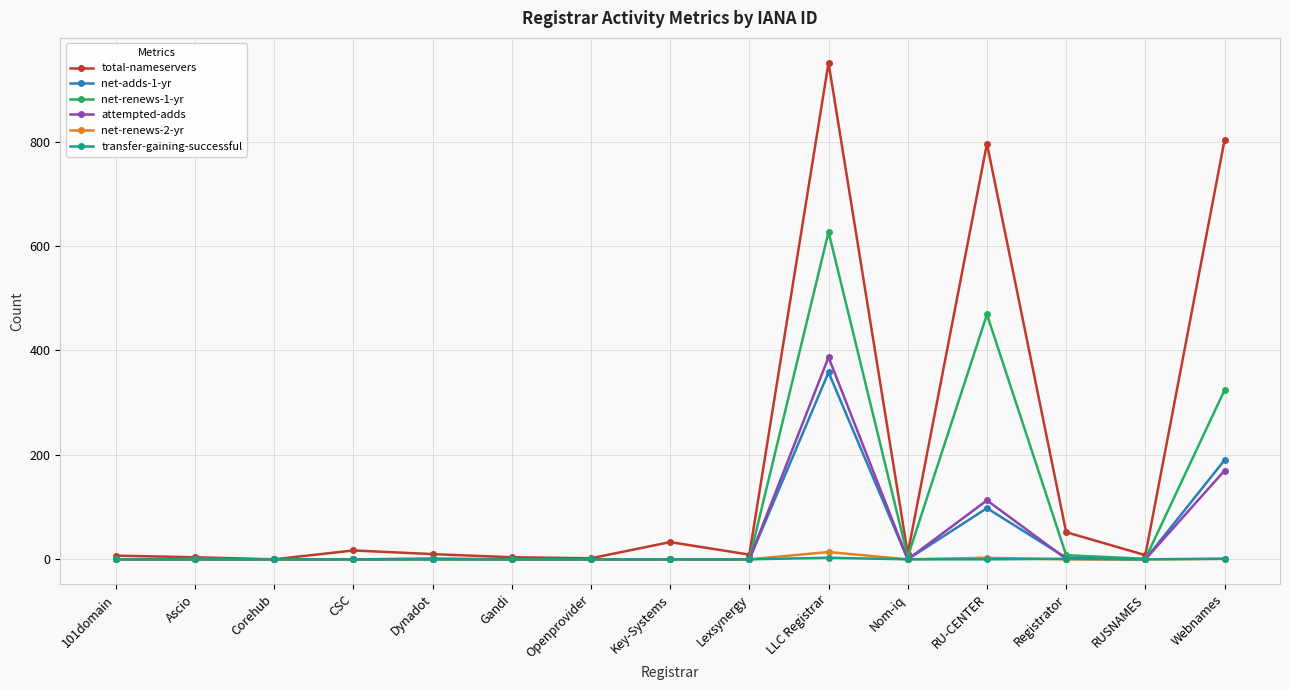

The net-renews-1-yr series shows 1 at RUSNAMES. True or false?

True